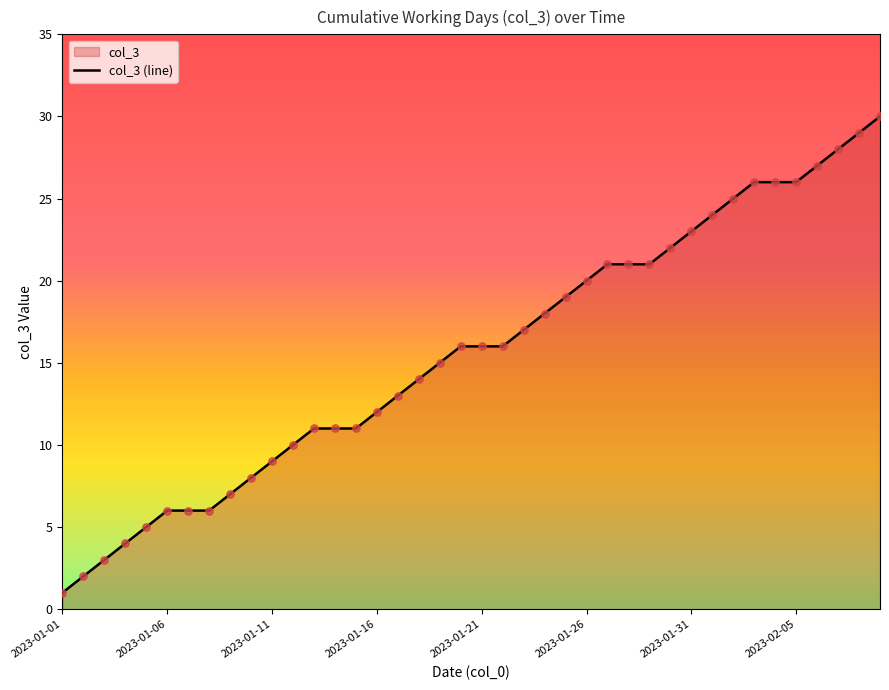

The chart shows a value of 27 at 2023-01-26. True or false?

False